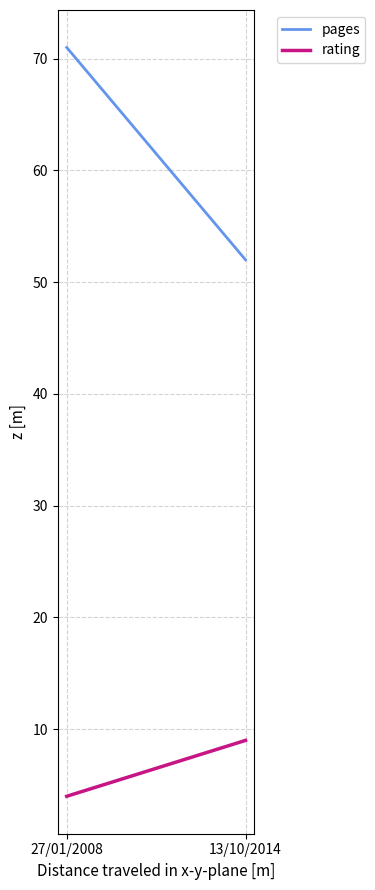

True or false: pages has a value of 35 at 27/01/2008.

False